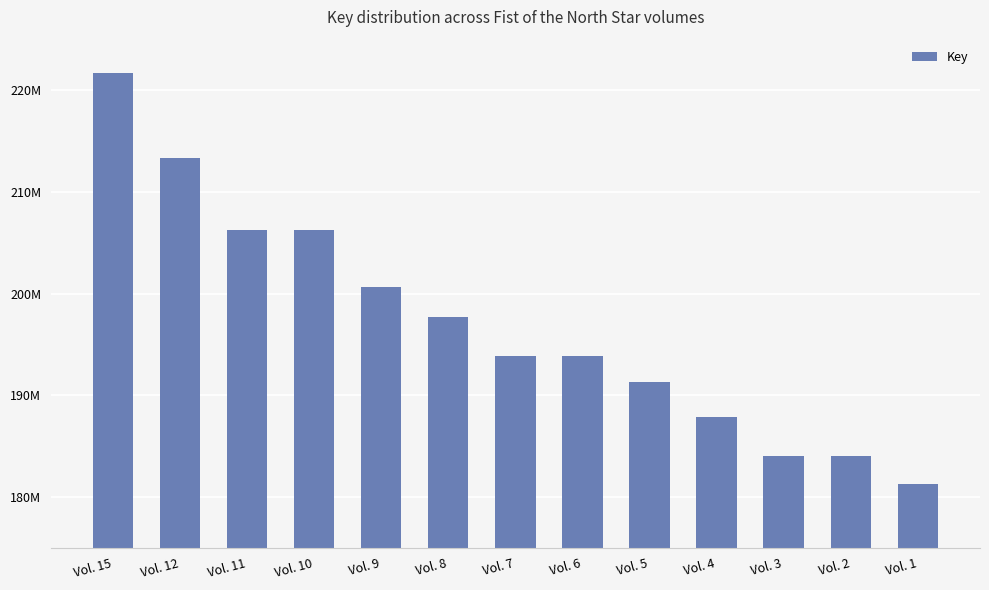

Reading left to right, list all the values displayed in this chart.

Vol. 15=221730319	Vol. 12=213358303	Vol. 11=206245500	Vol. 10=206245462	Vol. 9=200654377	Vol. 8=197670732	Vol. 7=193891694	Vol. 6=193891656	Vol. 5=191300769	Vol. 4=187834944	Vol. 3=183986764	Vol. 2=183986722	Vol. 1=181294346